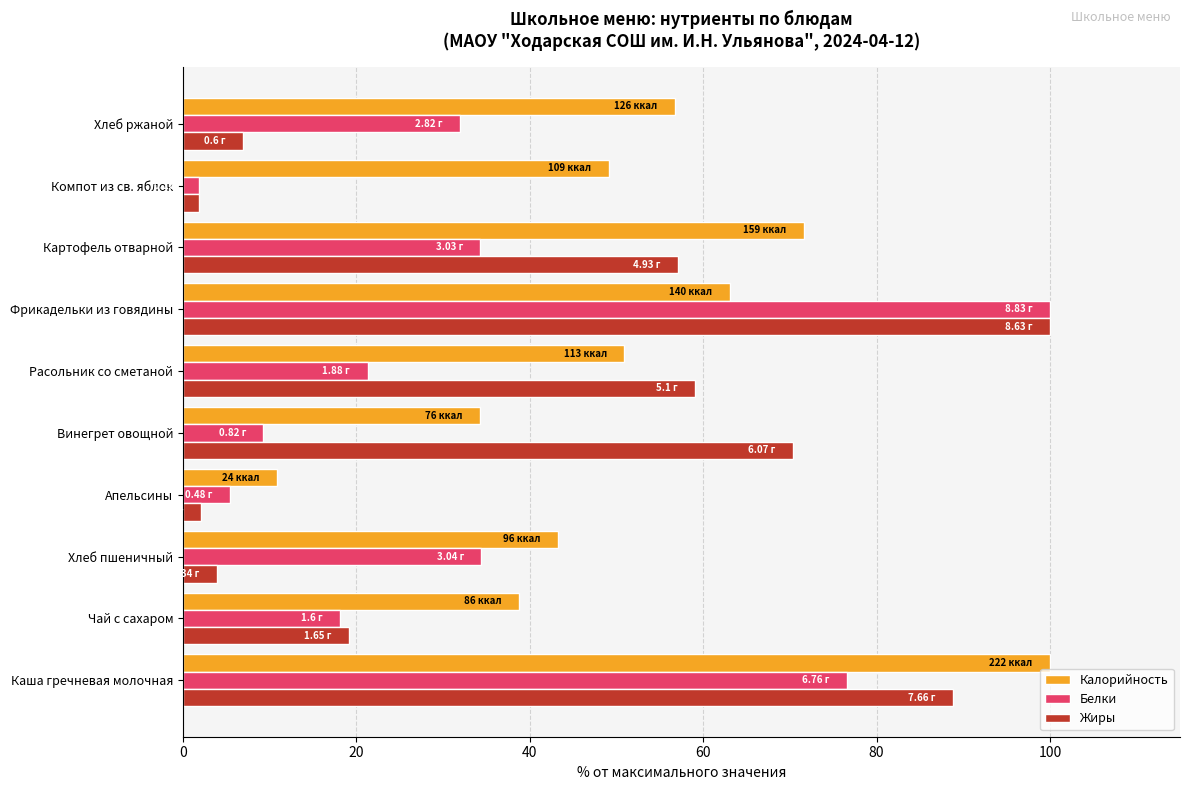

What is the spread (max minus min) of values at Хлеб ржаной?

49.8